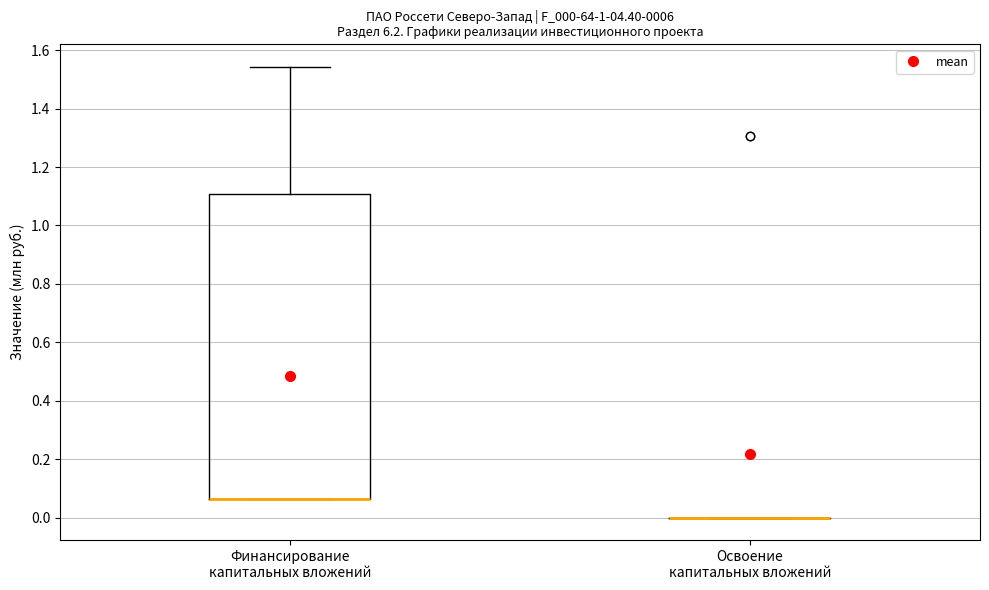

Reading left to right, read every box against the y-axis: the position of its median line, the range the box covers, and the ends of its whiskers. The values are not printed on the chart, so give them approximately, as read against the axis.

Финансирование капитальных вложений: median 0.06 (drawn on the box's lower edge), box 0.06 to 1.10, whiskers 0.06 to 1.54
Освоение капитальных вложений: box collapsed to a line at 0.00, whiskers 0.00 to 0.00